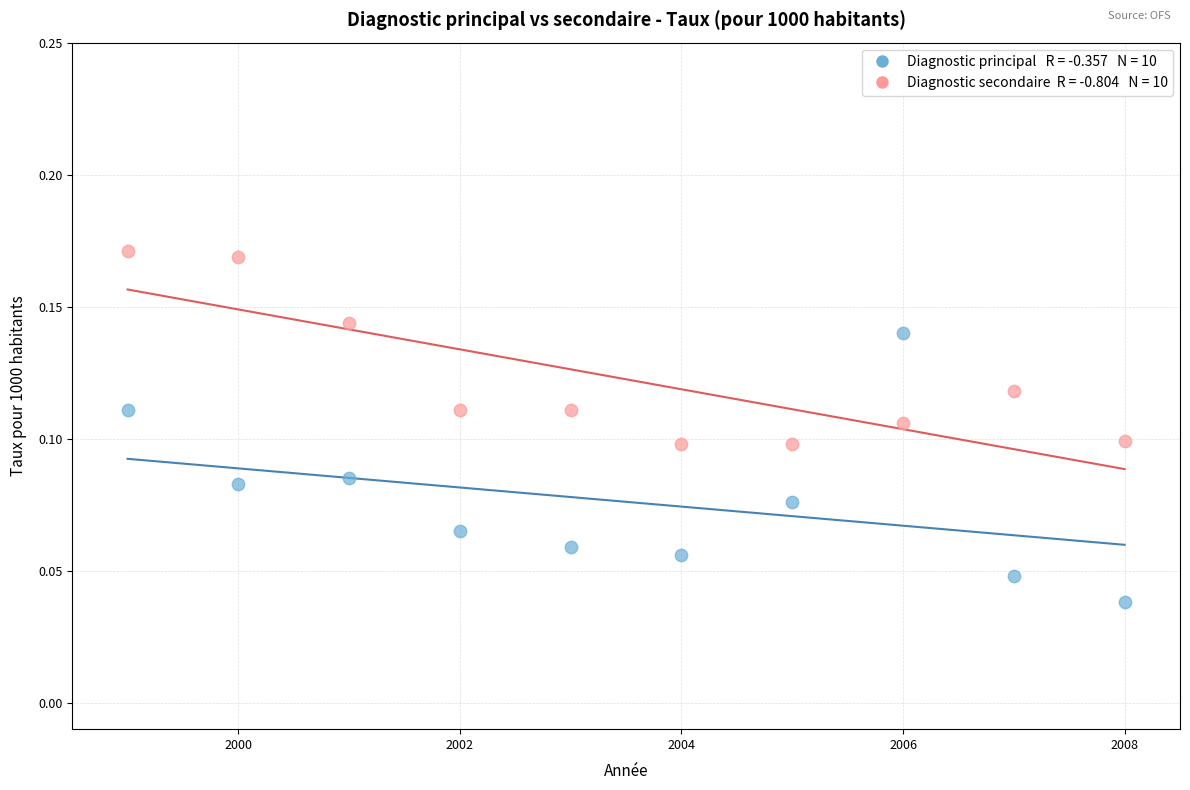

Across all data points, what is the range of X values (max minus min)?

9.0